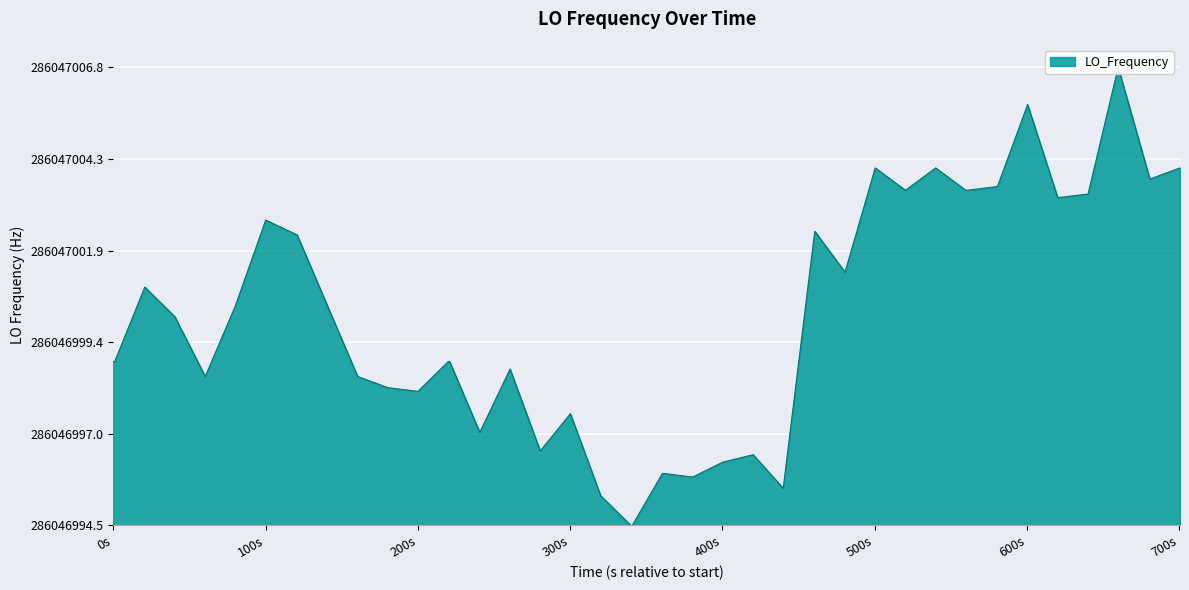

The value at 35 is 5.4. True or false?

False